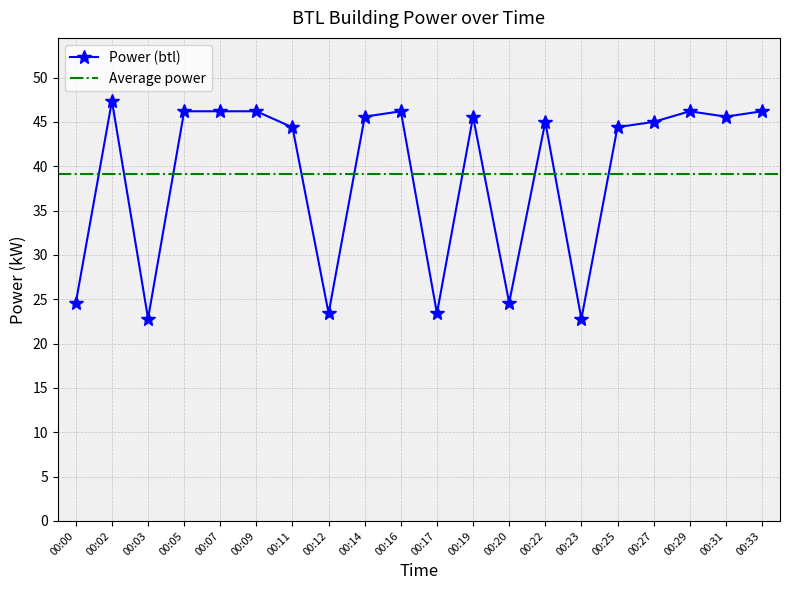

What is the sum of the values at 00:23 and 00:09?

69.0